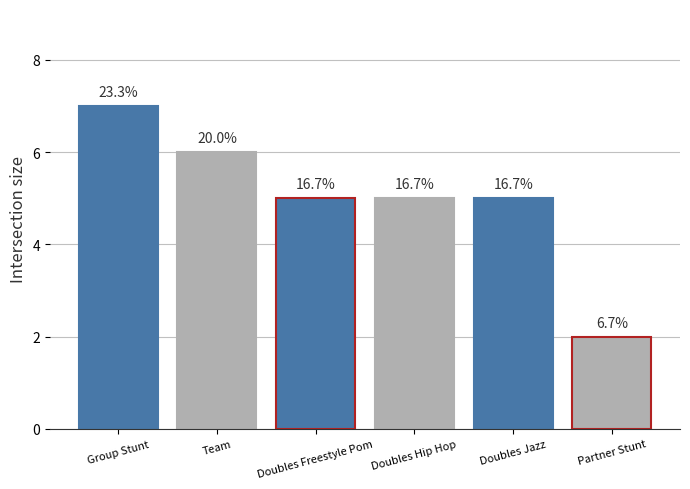

What is the ratio of the value at Doubles Hip Hop to the value at Group Stunt?

0.7